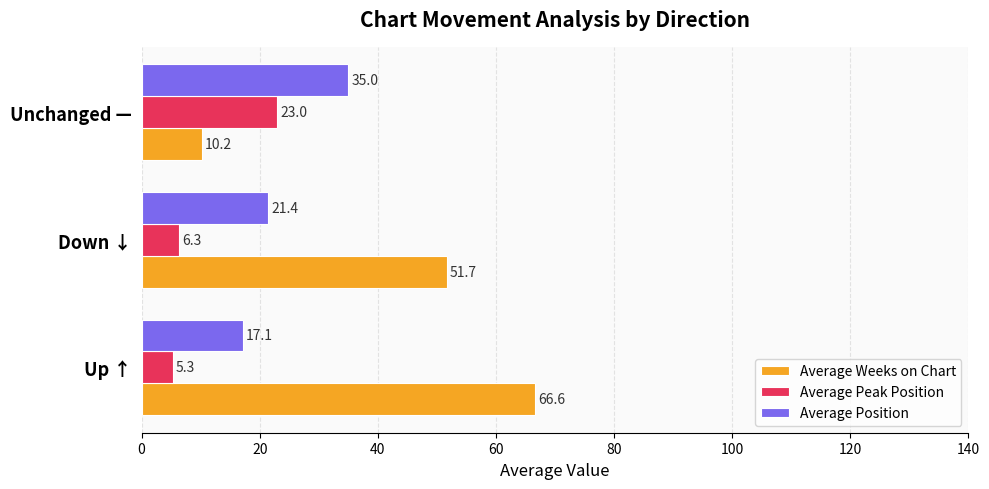

Read the Average Position value at Down ↓.

21.4